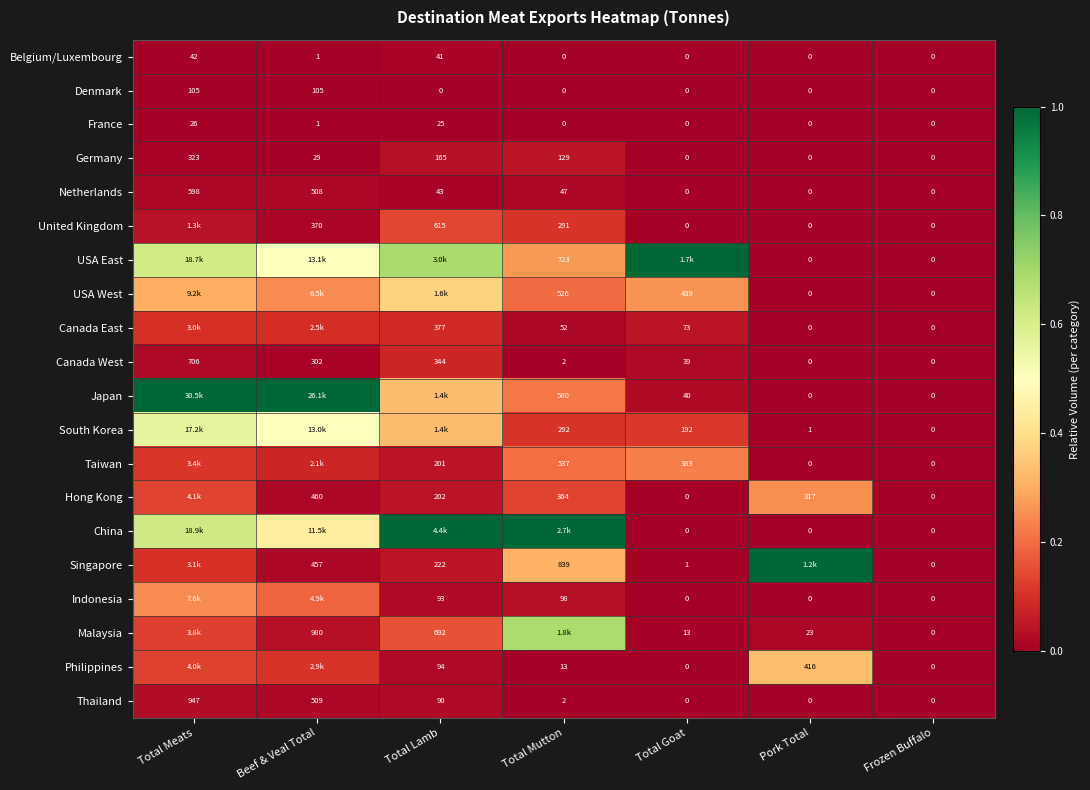

Is the value of Singapore at Total Mutton greater than the value of Thailand at Frozen Buffalo?

Yes